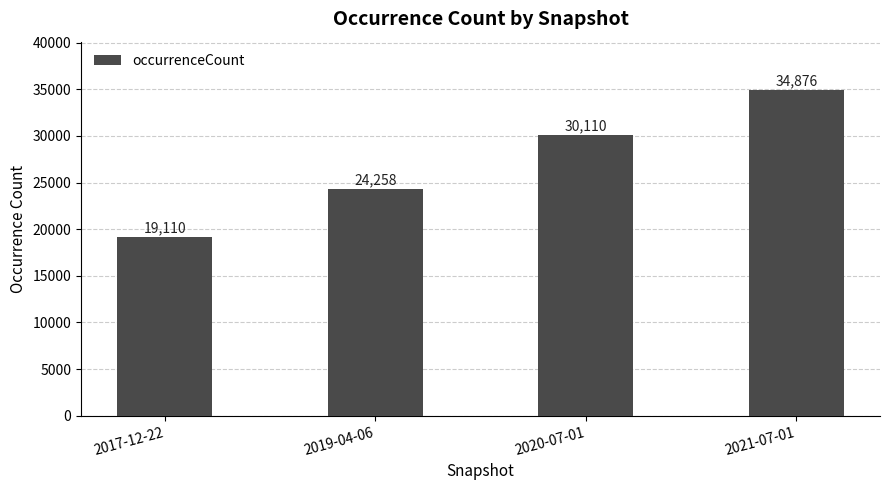

What is the sum of all values?

108354